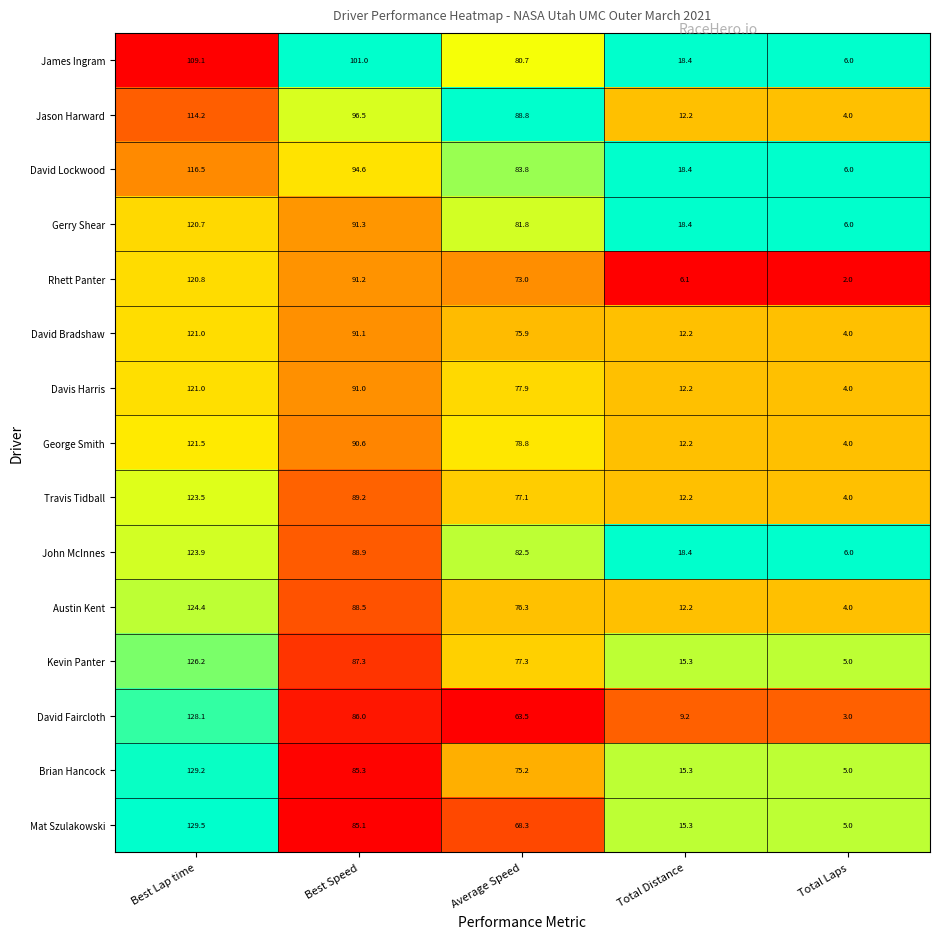

Rank the categories by David Lockwood value from highest to lowest.

Best Lap time, Best Speed, Average Speed, Total Distance, Total Laps